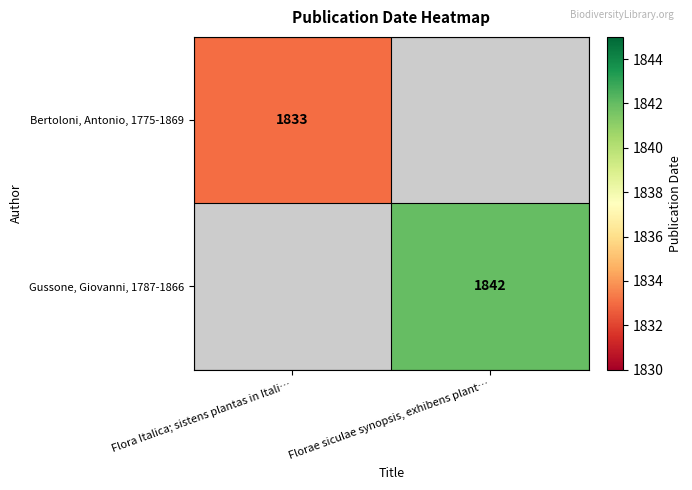

The value of Gussone, Giovanni, 1787-1866 at Florae siculae synopsis, exhibens plant… is 1842. True or false?

True